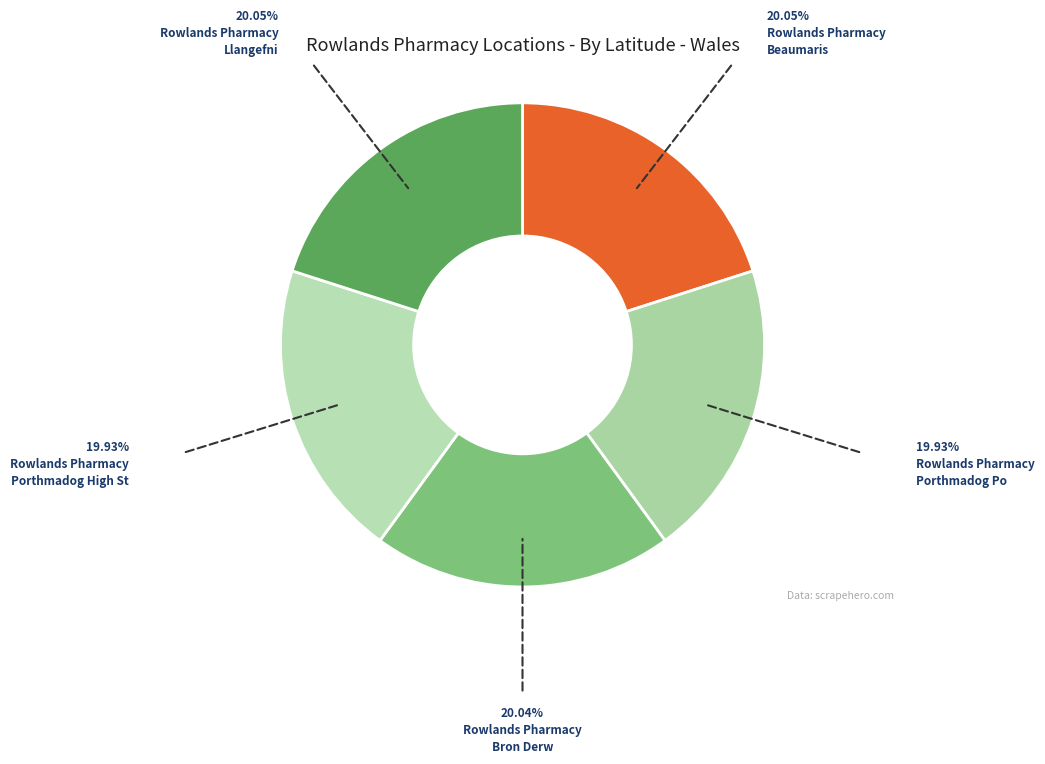

How many segments does this pie chart have?

5